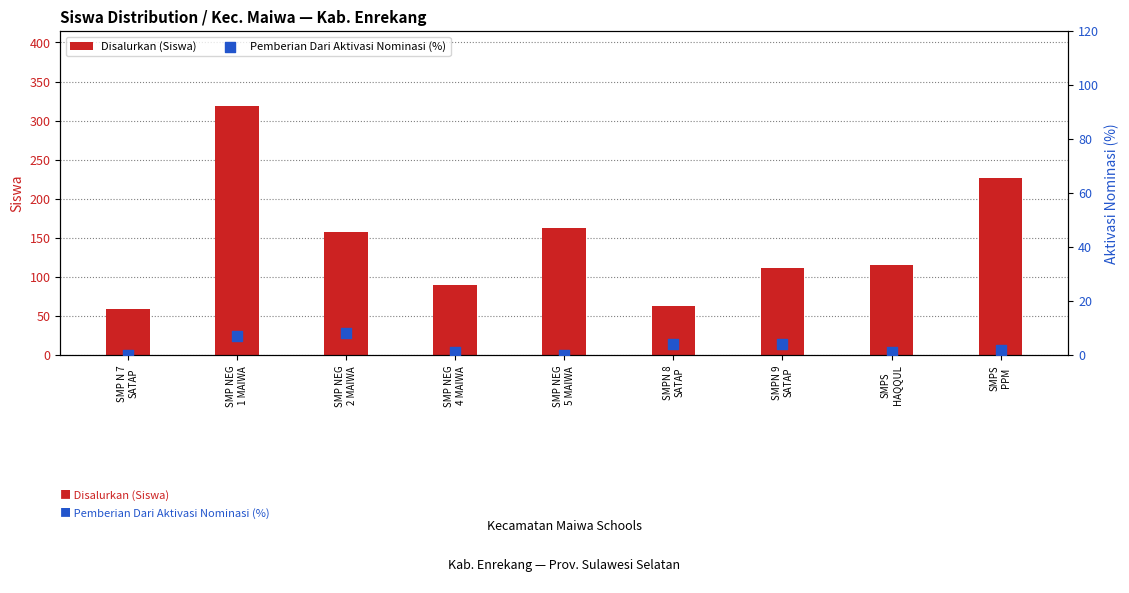

At which category is the sum across all series the highest?

SMP NEG
1 MAIWA